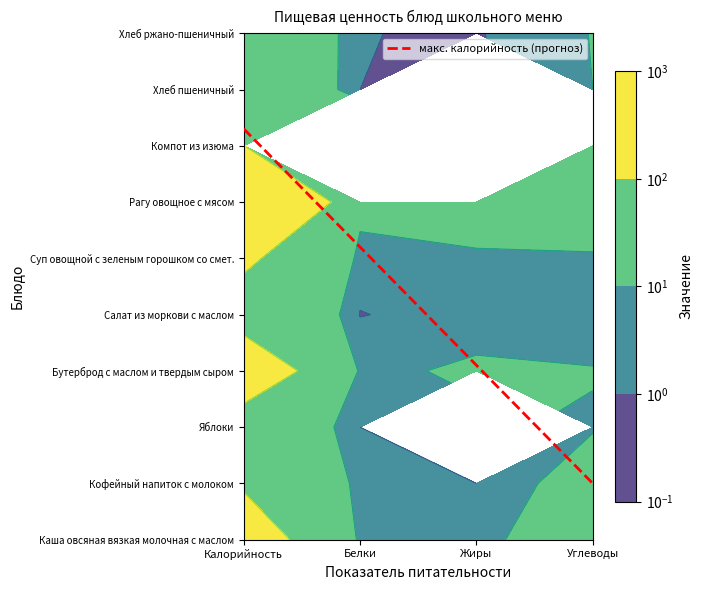

Is it true that Кофейный напиток с молоком equals 28.3 at Углеводы?

False